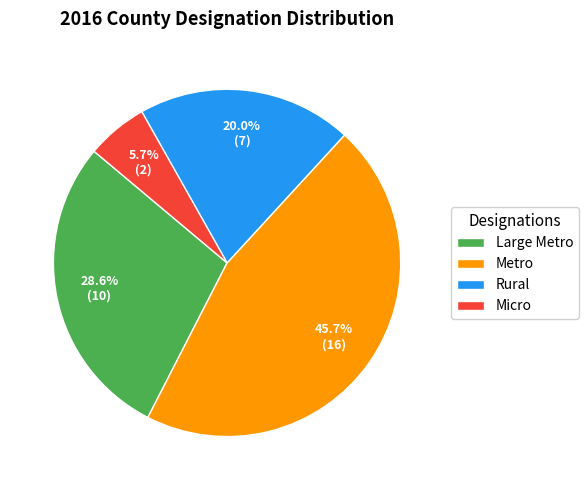

Is there a majority slice in this chart?

No